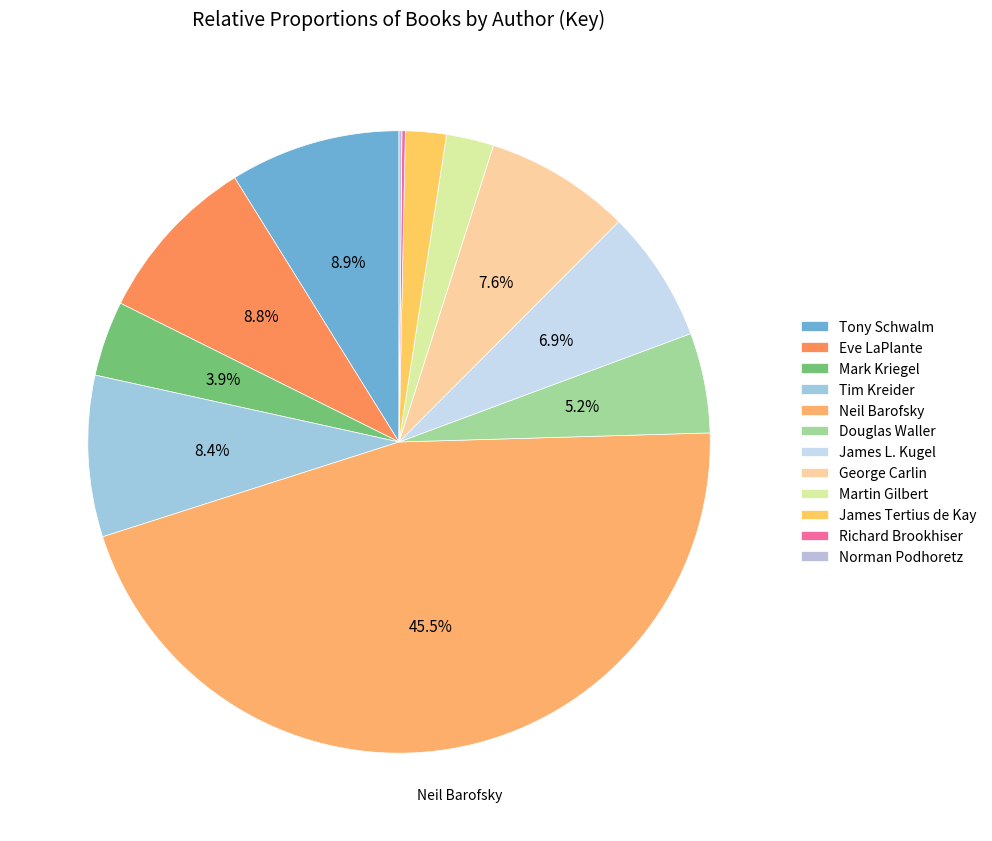

How much of the chart is everything except James L. Kugel?

93.1%